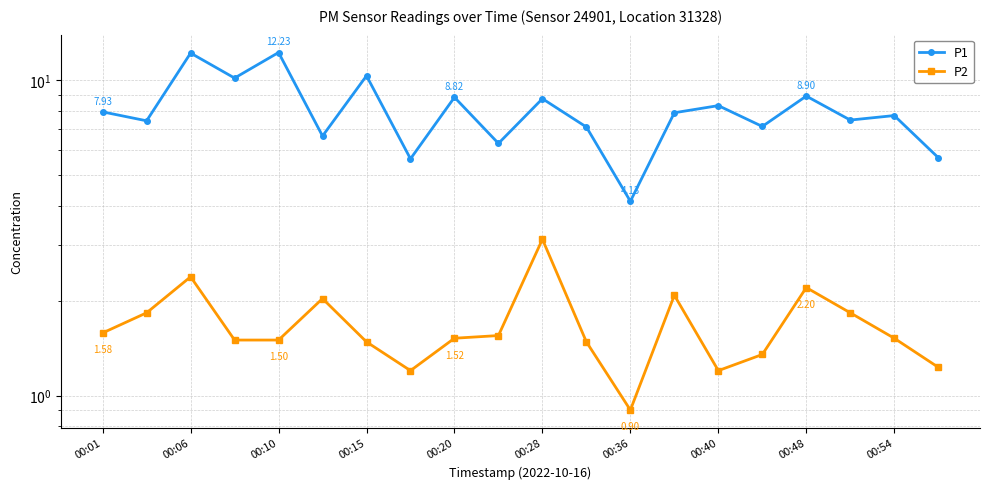

List the series in order of their peak value, lowest first.

P2, P1